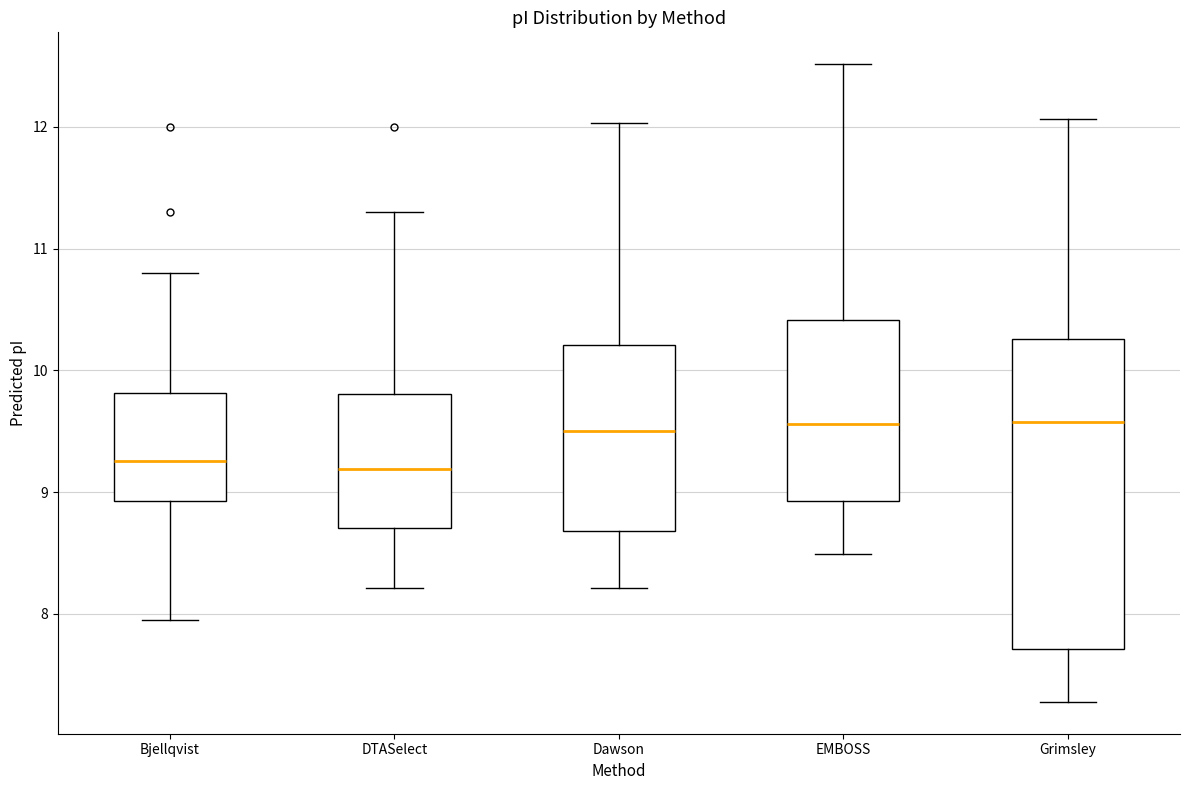

Which box is the tallest, from its lower edge to its upper edge?

Grimsley